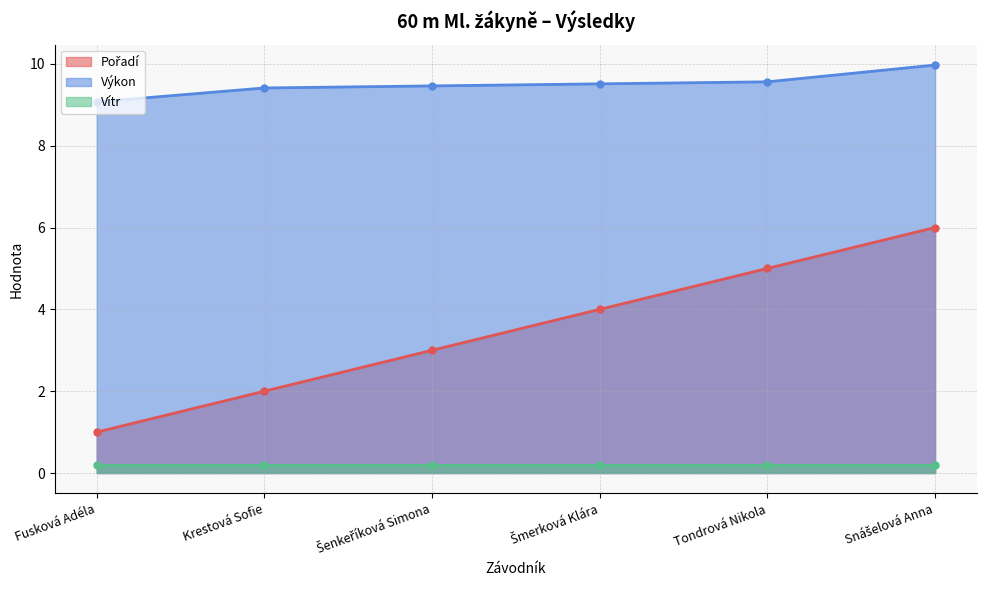

Which category has the lowest value in the Pořadí series?

Fusková Adéla